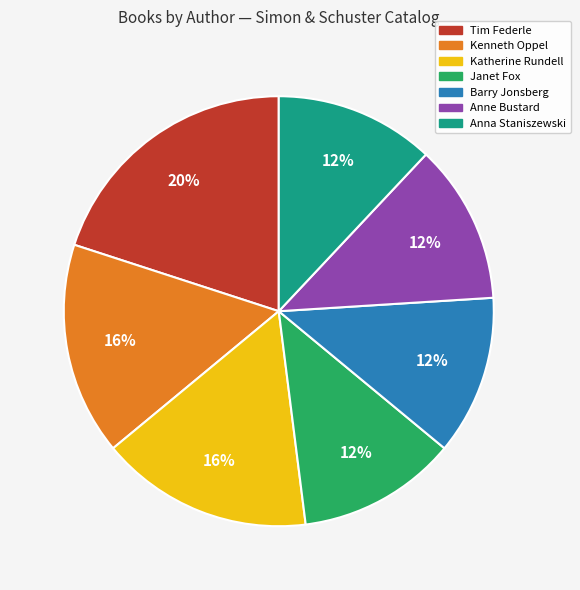

To the nearest percent, what is the average slice percentage?

14%